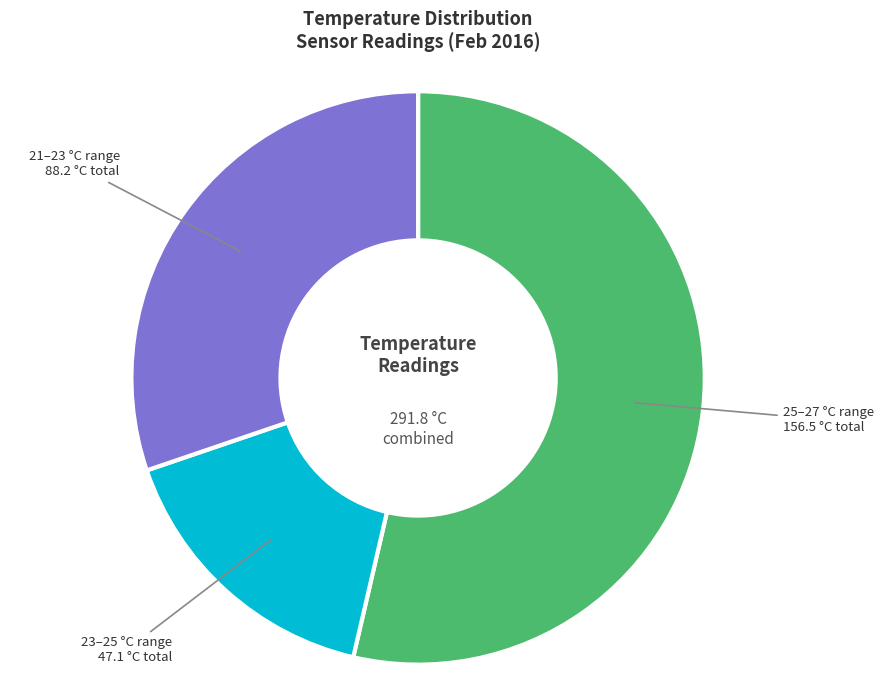

Does any single category account for the majority?

Yes